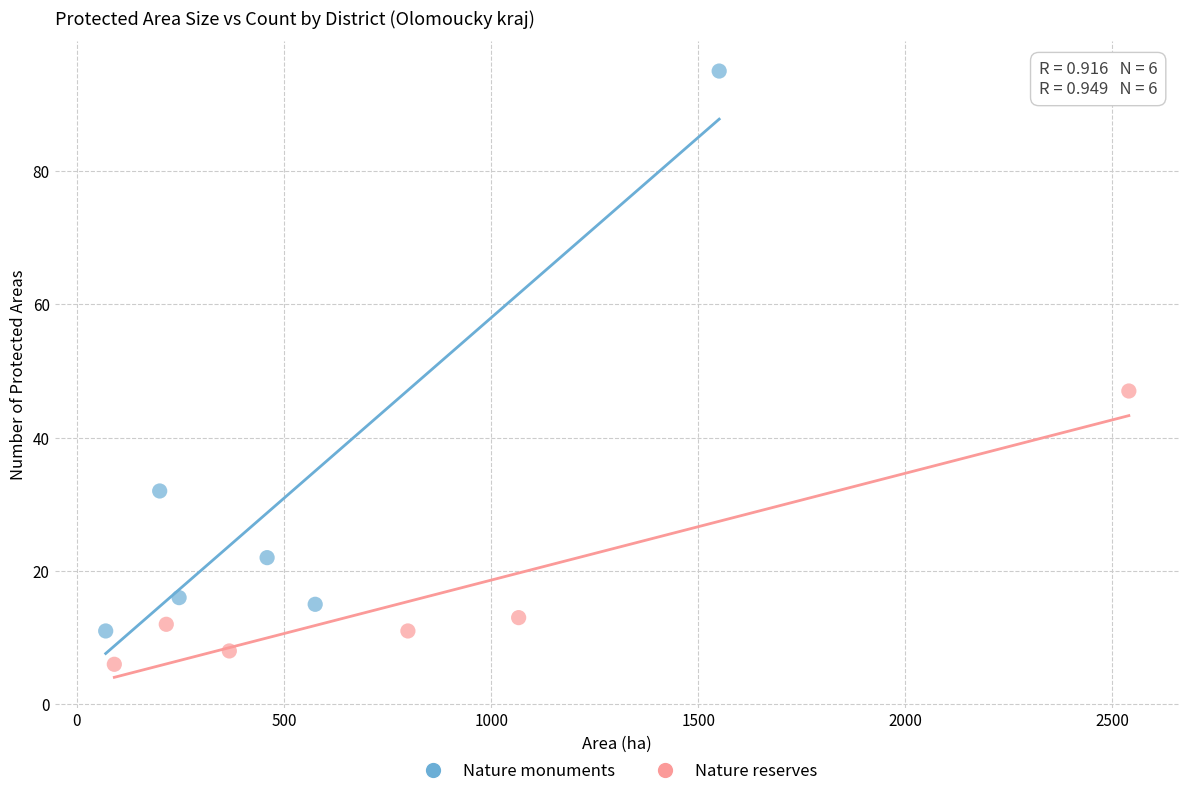

Which series reaches the maximum Y coordinate?

Nature monuments